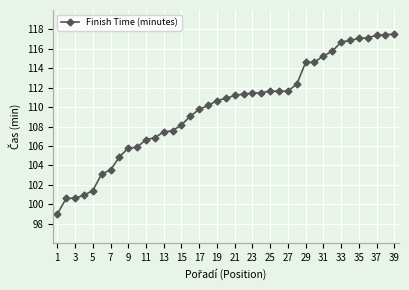

What is the difference between the maximum and minimum values?

18.5